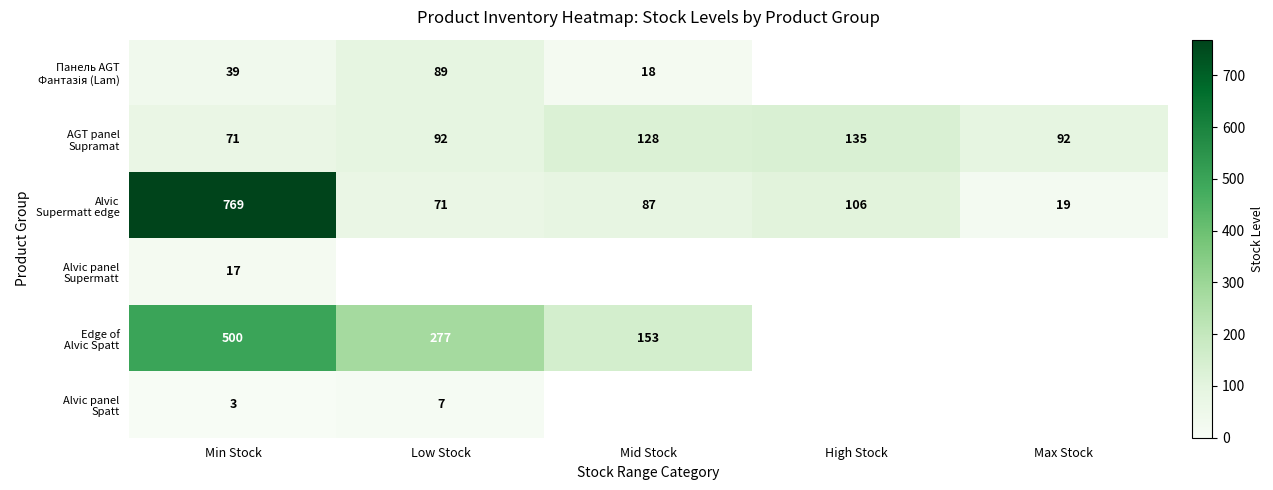

What is the total value across all series at Min Stock?

1399